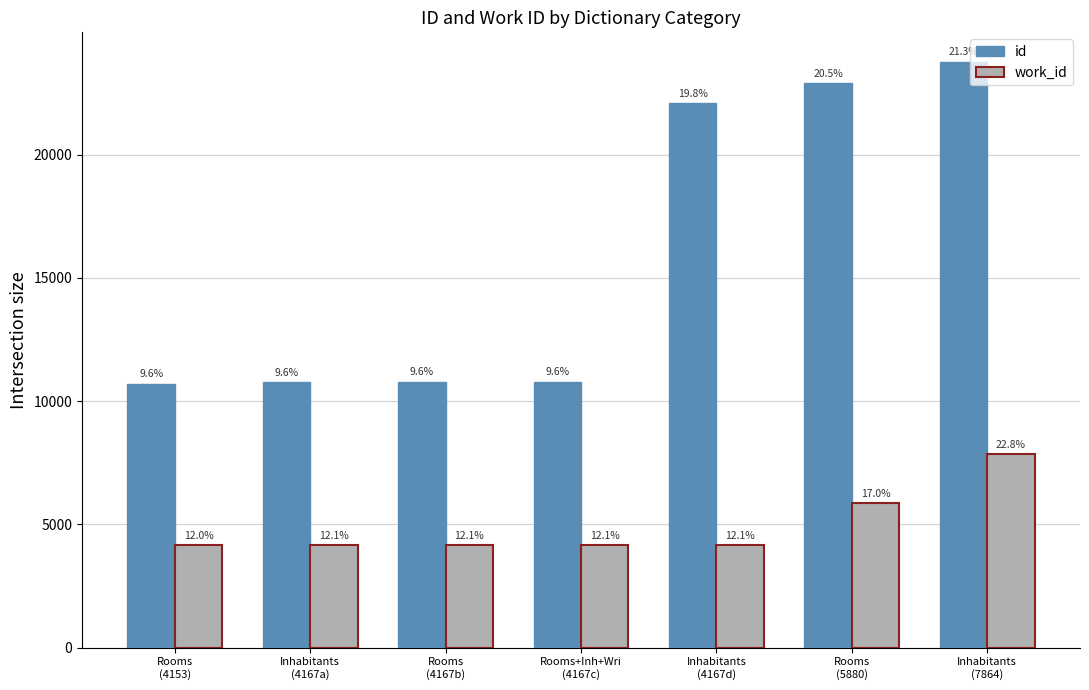

What is the total value across all series at Inhabitants
(7864)?

31642